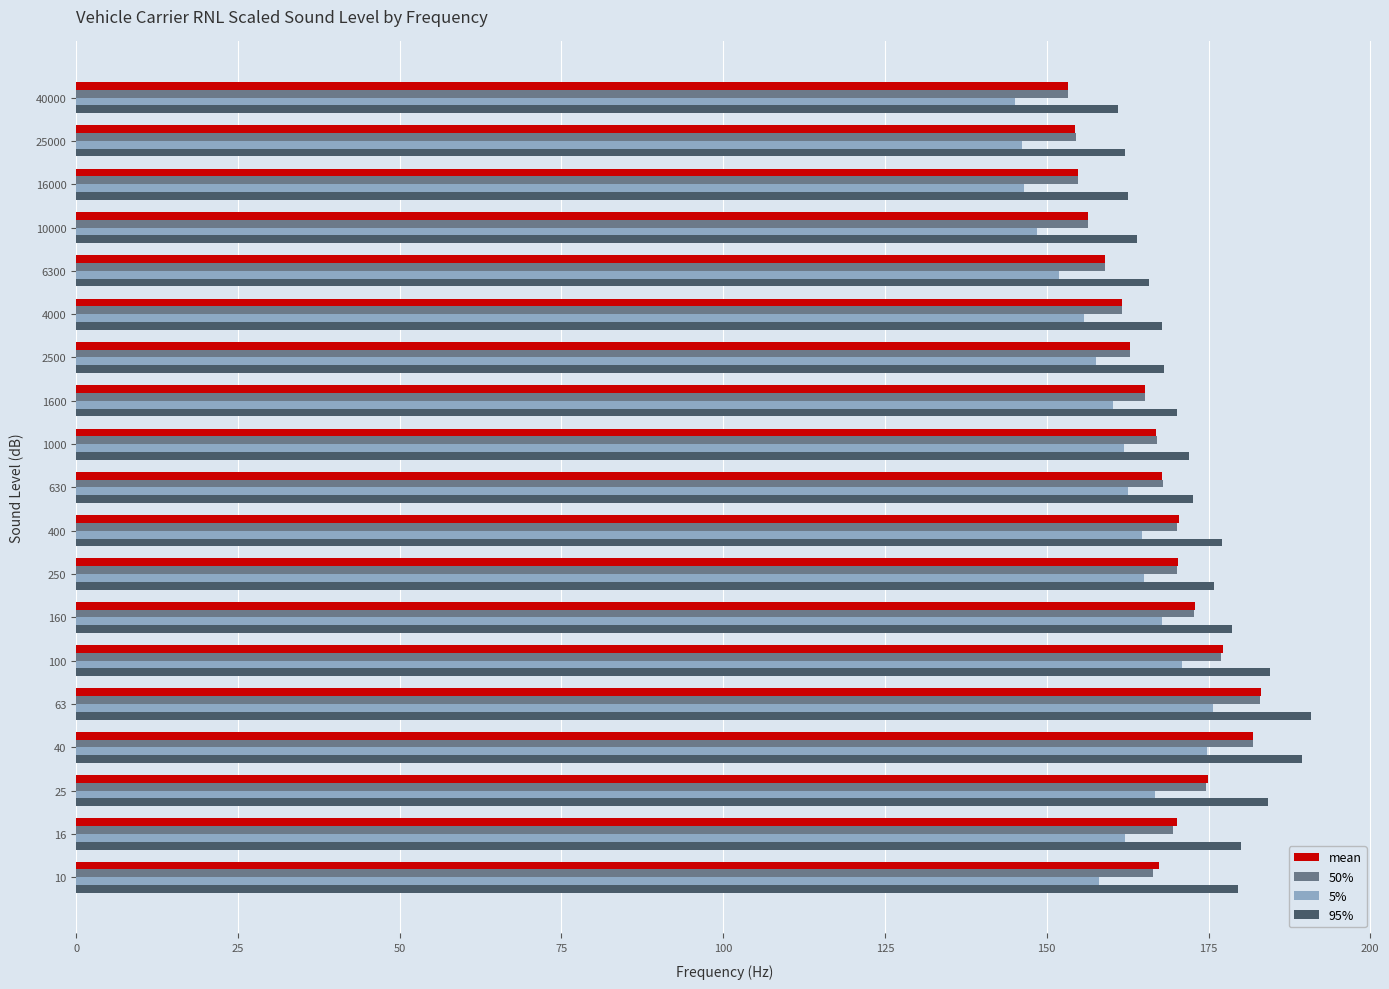

What is the average value of the 5% series?

160.1